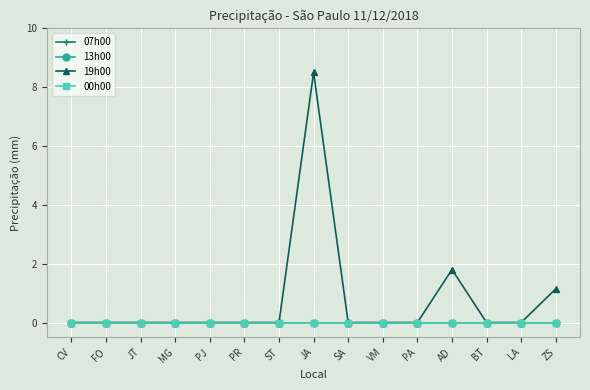

Rank the series at PA from lowest to highest value.

07h00, 13h00, 19h00, 00h00